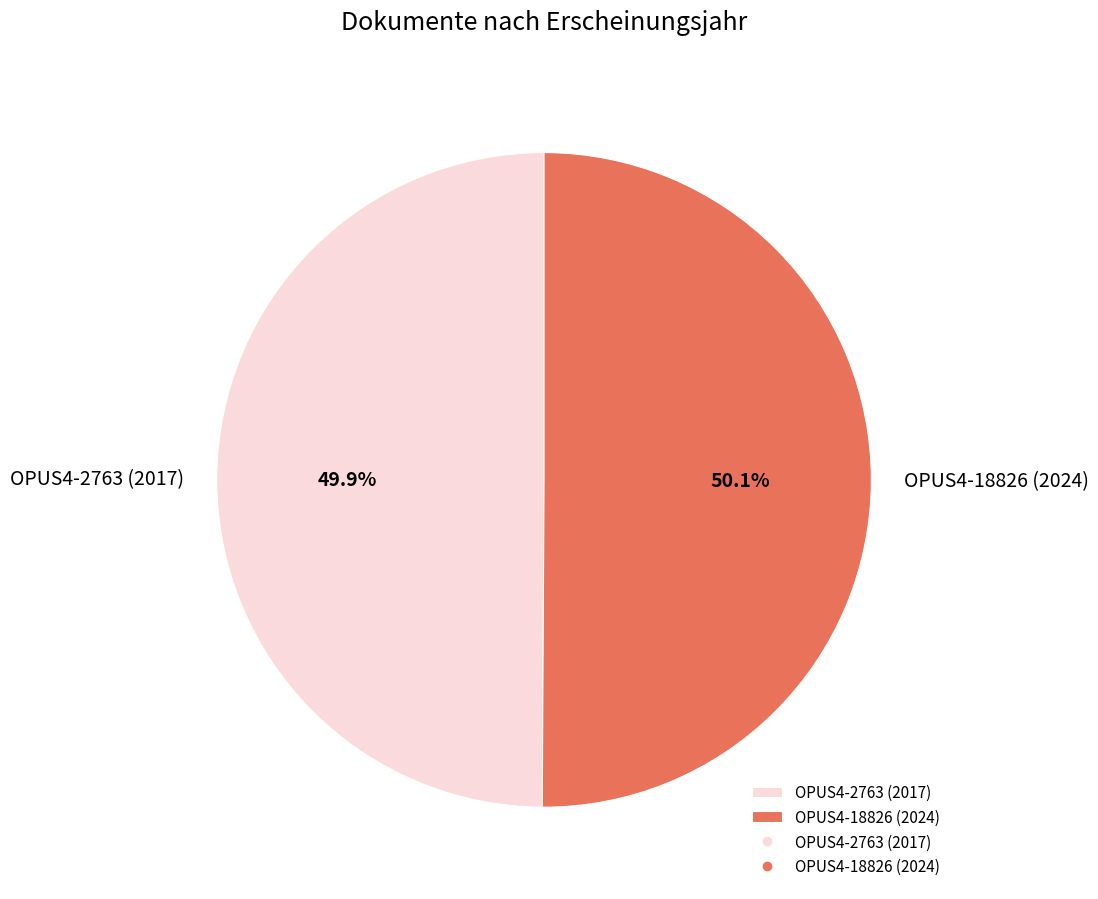

Is it true that OPUS4-2763 (2017) is 50% of the pie?

True